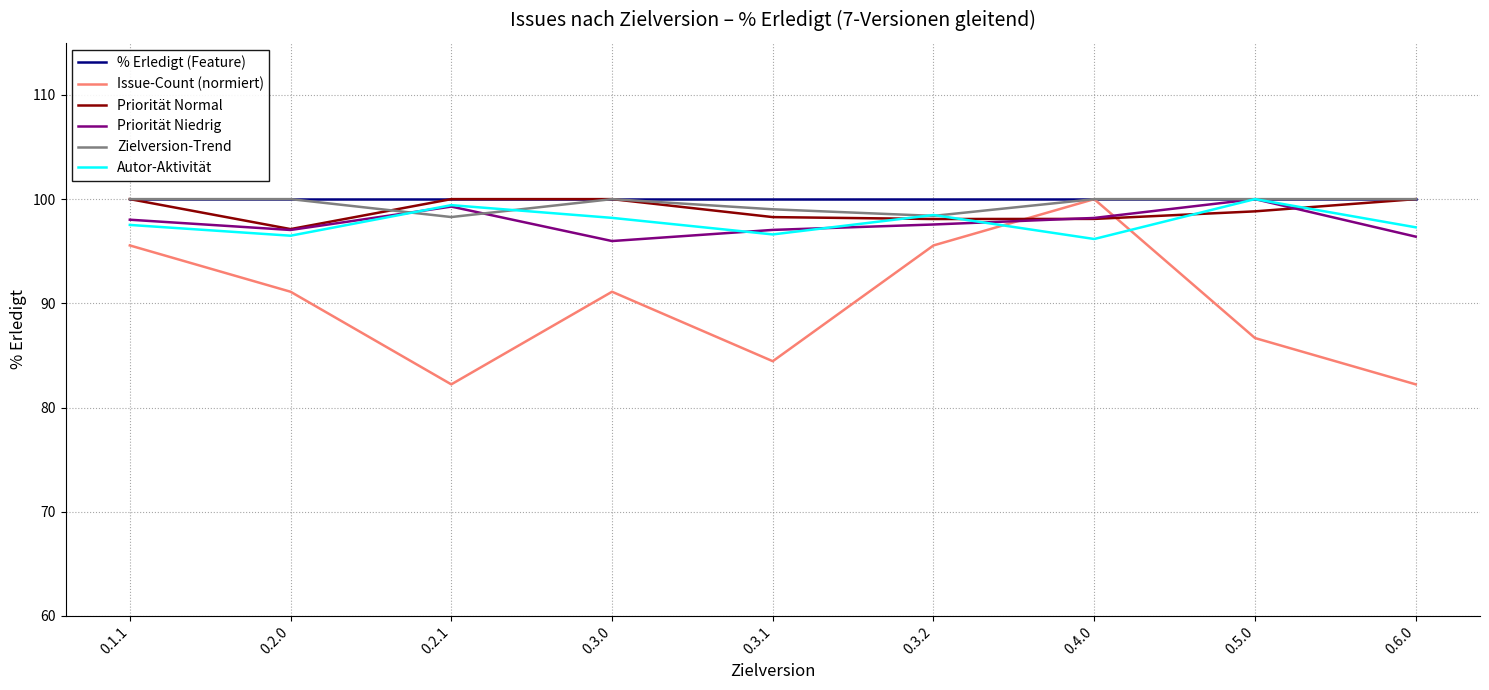

Is it true that % Erledigt (Feature) equals 100.0 at 0.5.0?

True